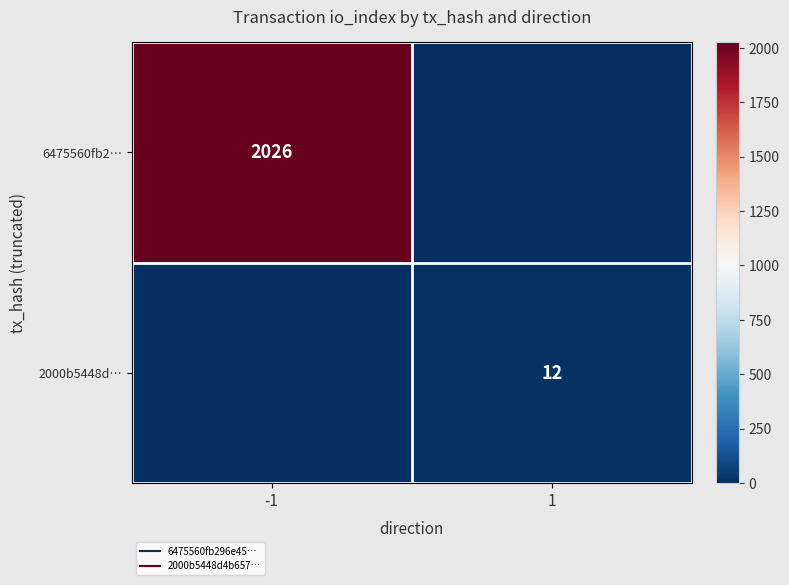

The value of 6475560fb2… at -1 is 3613. True or false?

False